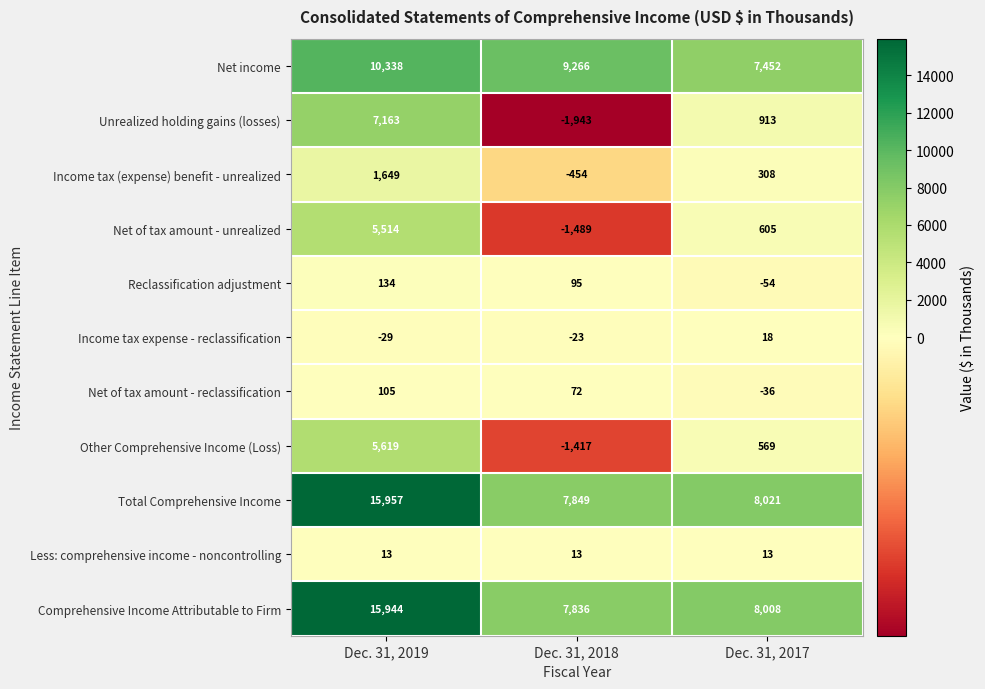

What is the greatest value displayed?

15957